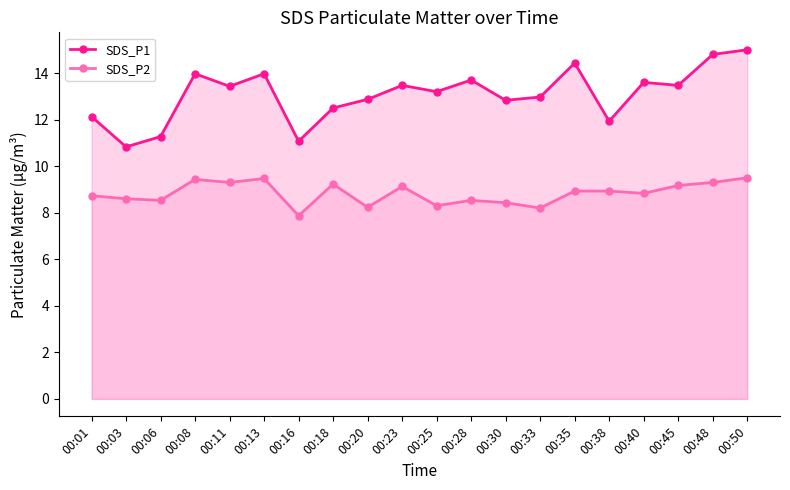

Between 00:03 and 00:33, which series saw the biggest shift?

SDS_P1